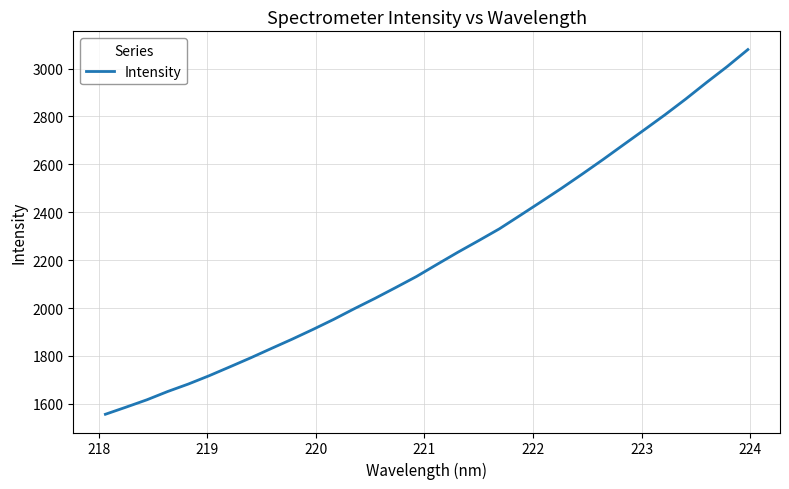

Reading right to left, transcribe all the data shown in this chart.

3079.2	3008.3	2941.6	2872.9	2807.3	2744.5	2682.4	2620.0	2559.4	2500.2	2443.1	2386.8	2330.9	2281.6	2233.3	2182.9	2131.8	2085.8	2040.6	1997.4	1952.6	1910.6	1870.1	1831.4	1792.2	1754.7	1717.6	1683.0	1651.7	1617.1	1586.6	1556.7